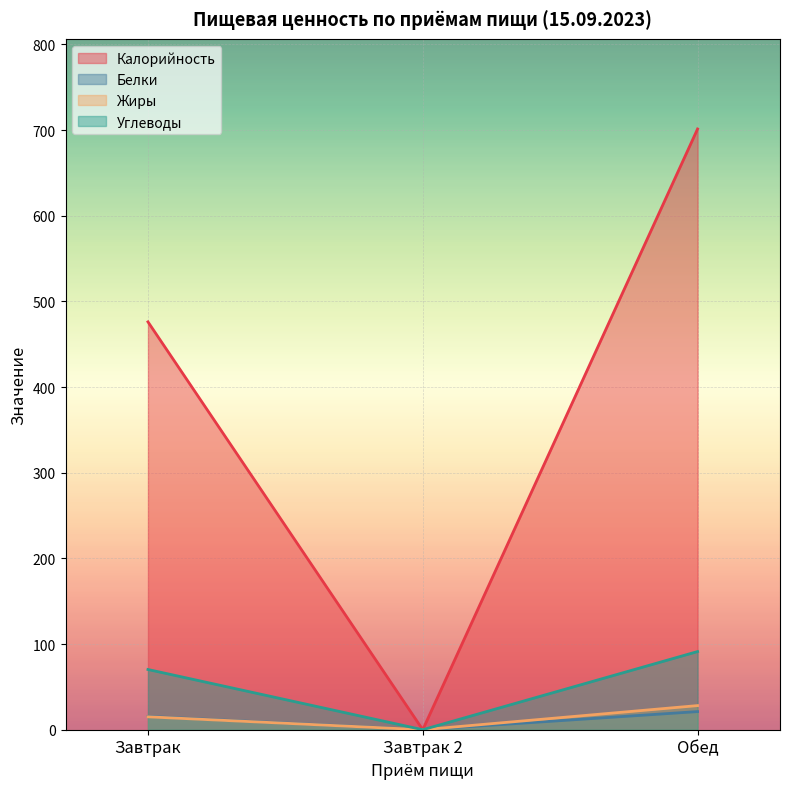

Which series has the widest spread of values?

Калорийность